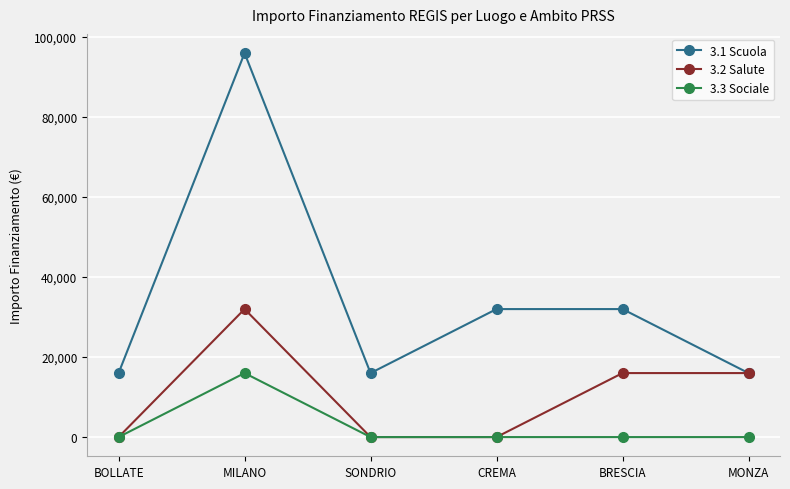

The 3.1 Scuola series shows 9808 at BOLLATE. True or false?

False